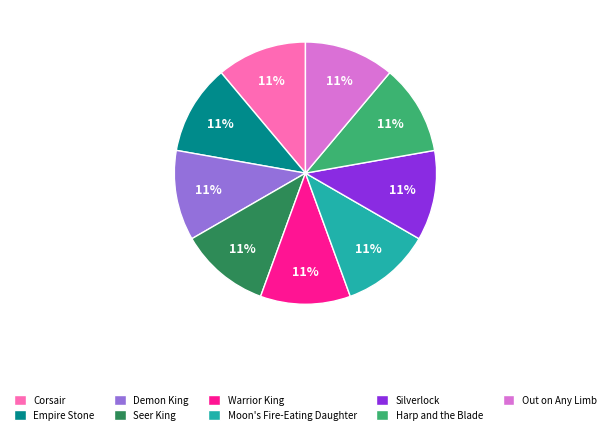

To the nearest percent, what portion does Out on Any Limb represent?

11%